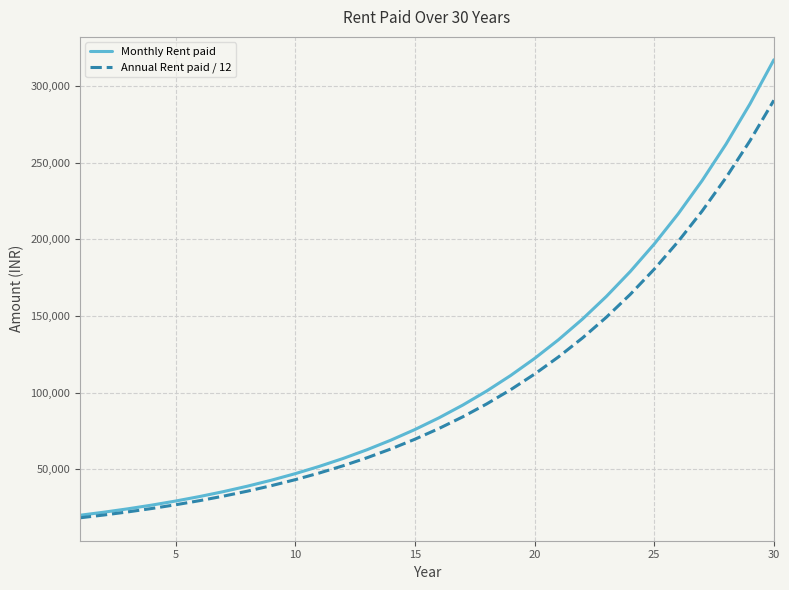

Is this an area chart (filled region under the line)?

No